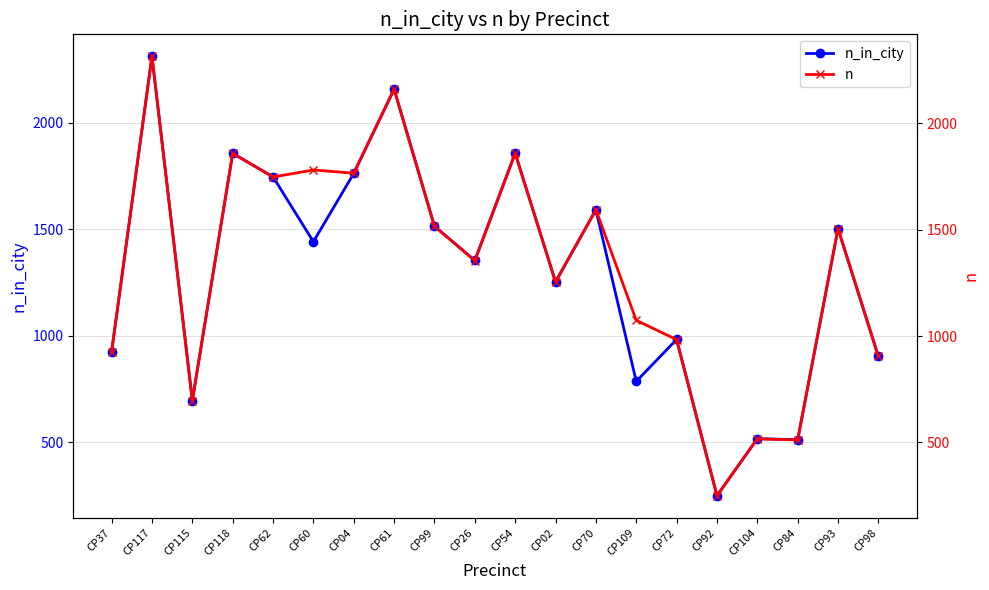

Is this an area chart (filled region under the line)?

No